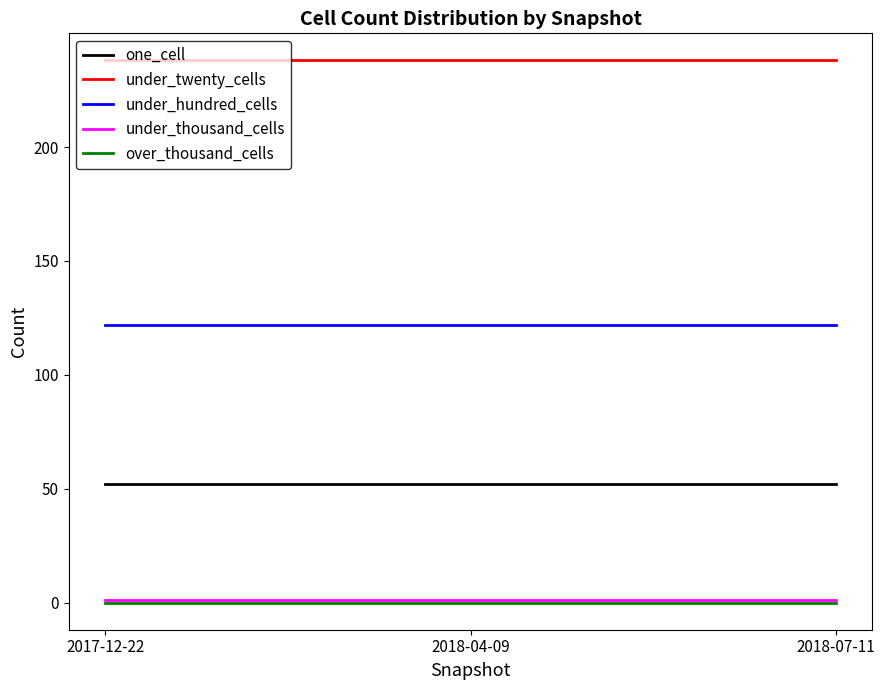

What is the lowest value of the one_cell series?

52